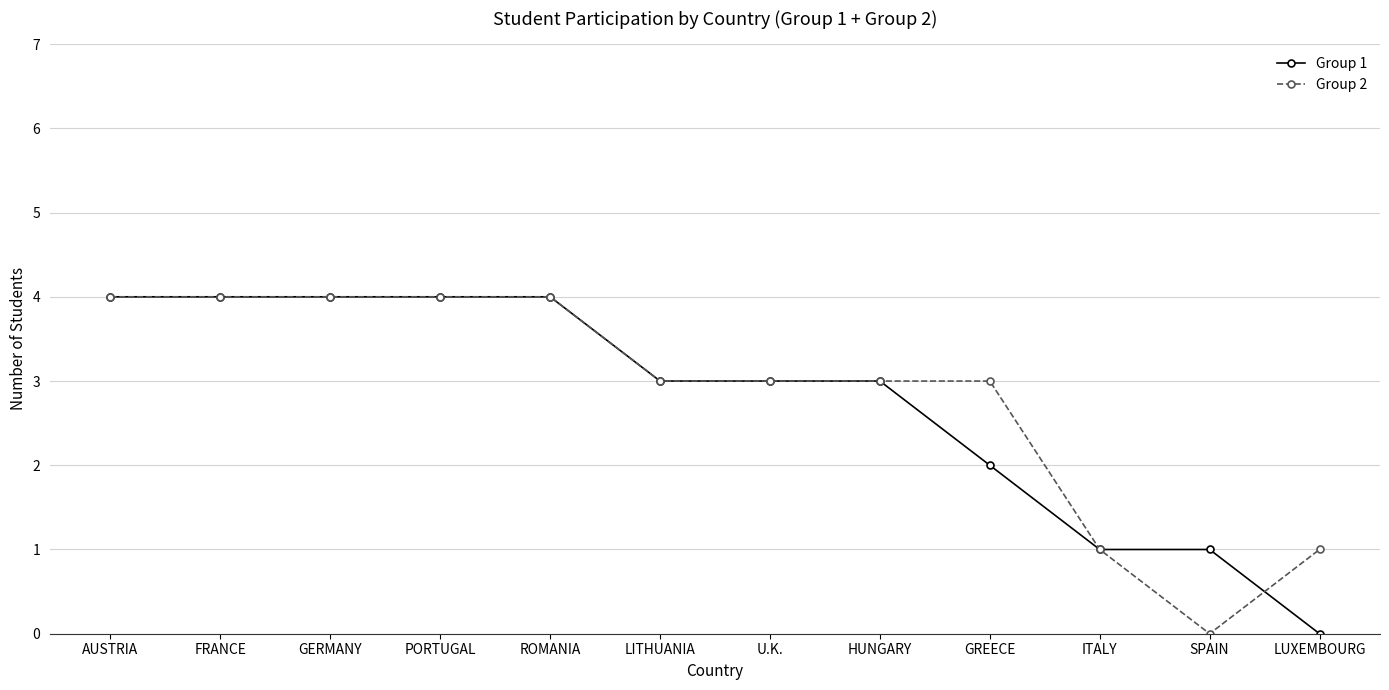

The Group 2 series shows 4 at AUSTRIA. True or false?

True